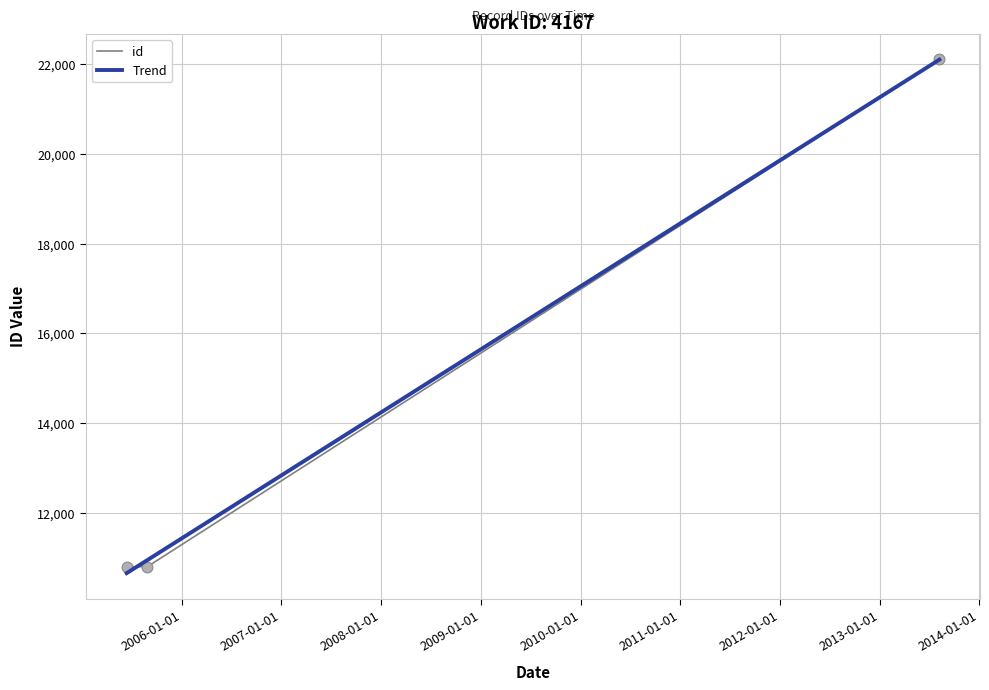

What is the change in value from 2005-06-13 to 2013-08-07?

+11314